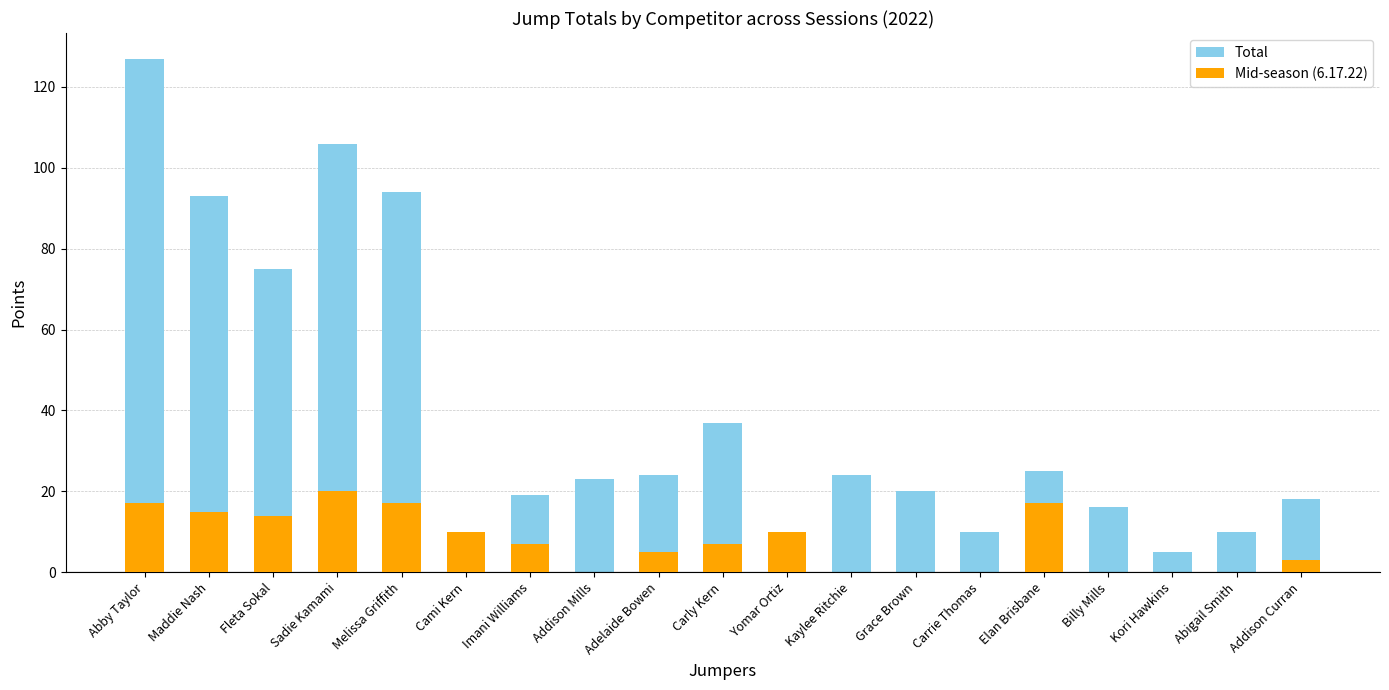

How many bars are there in total?

38